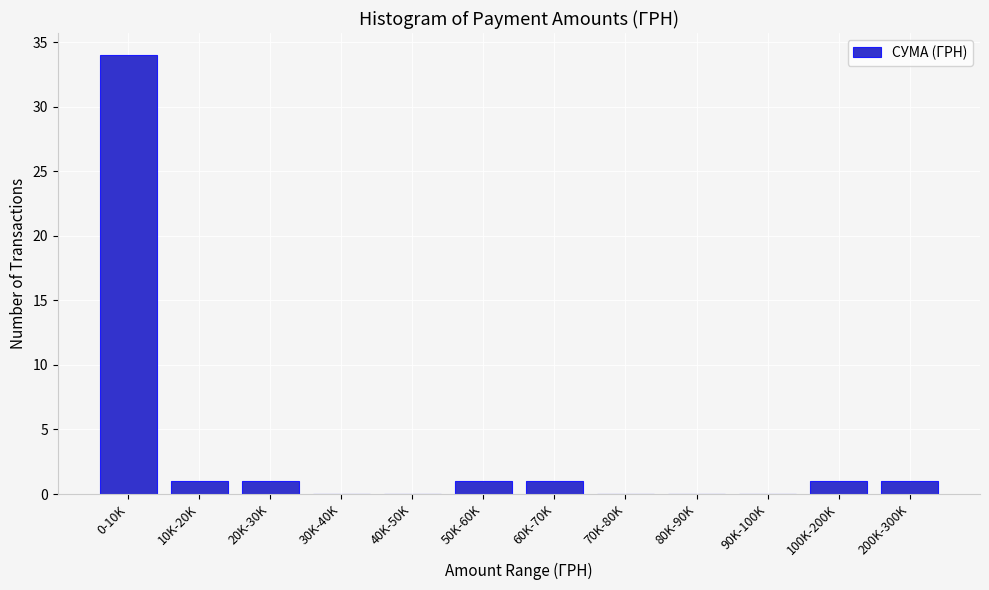

Which label corresponds to the largest value in the chart?

0-10K